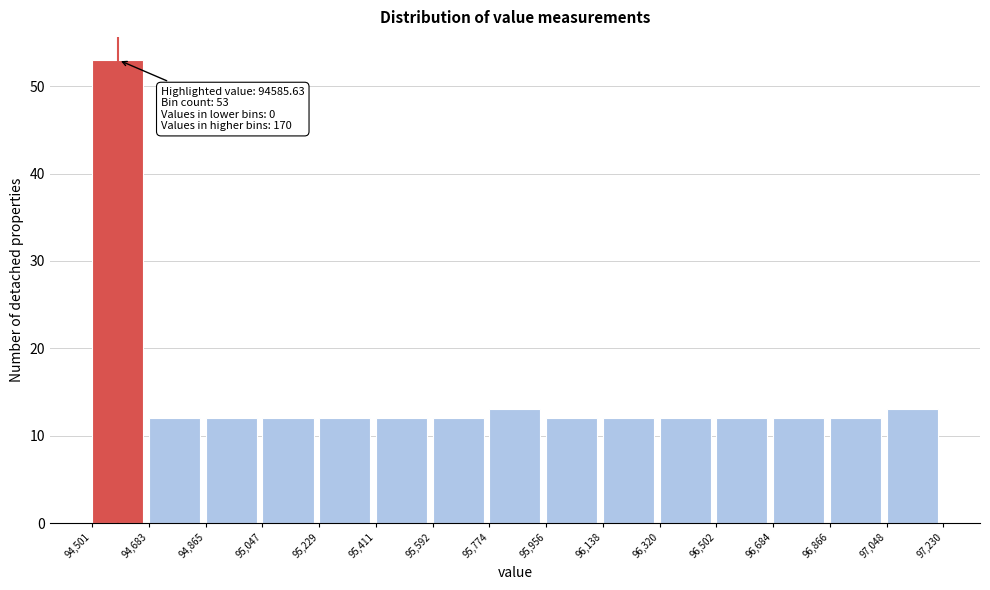

Which range on the x-axis has the tallest bar?

94,501 to 94,683